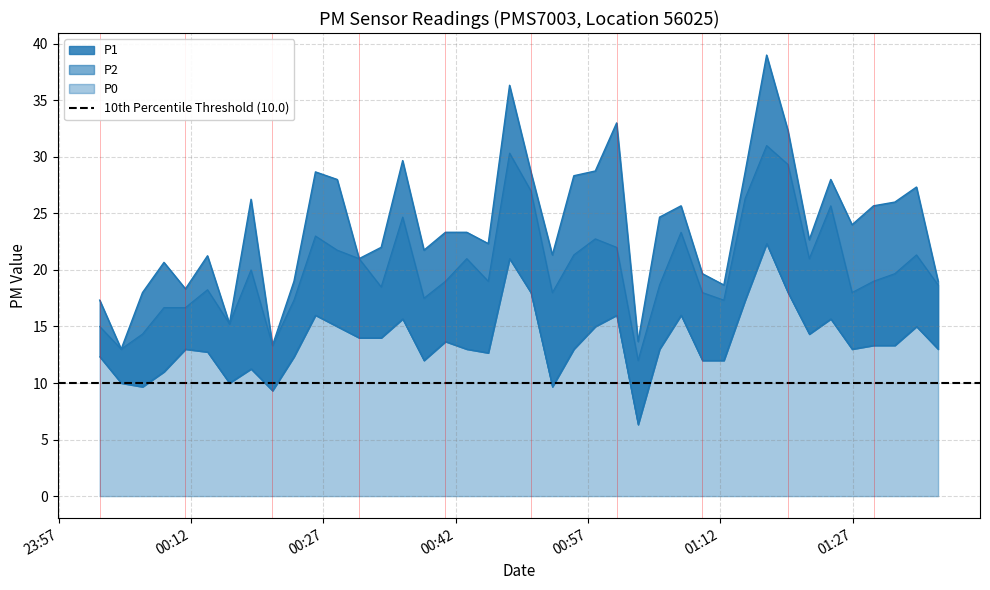

The value of P2 at 2023-03-01T01:02:40 is 12.0. True or false?

True